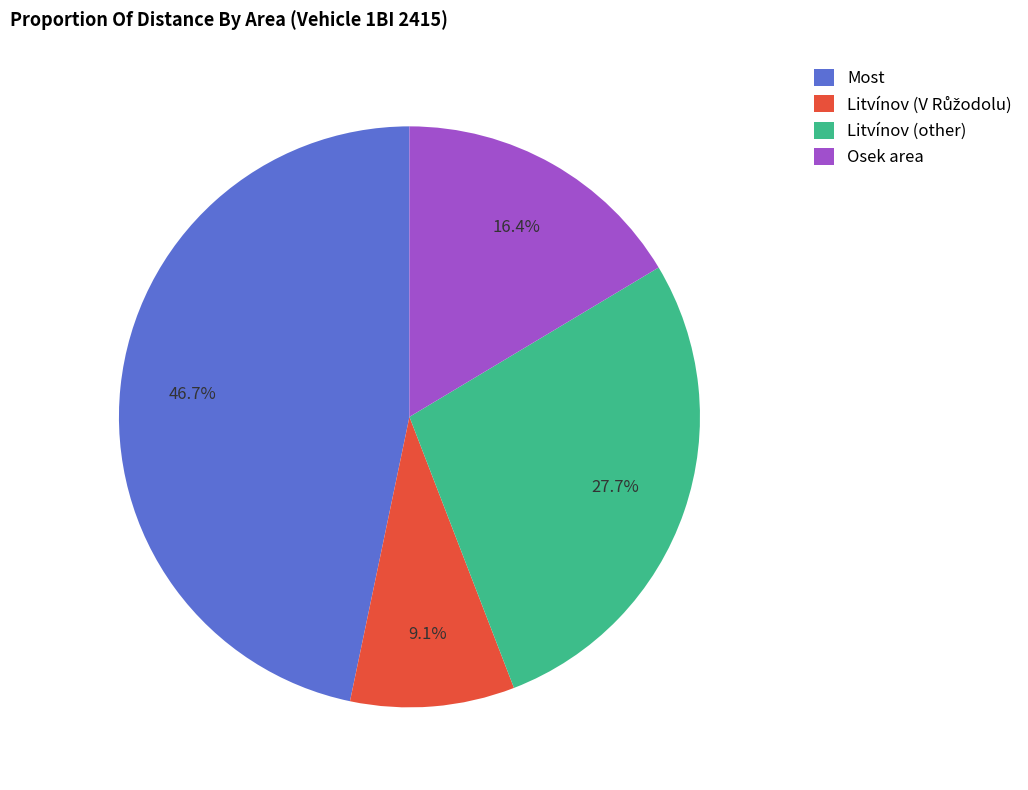

Do Most and Osek area together represent more than half of the pie?

Yes